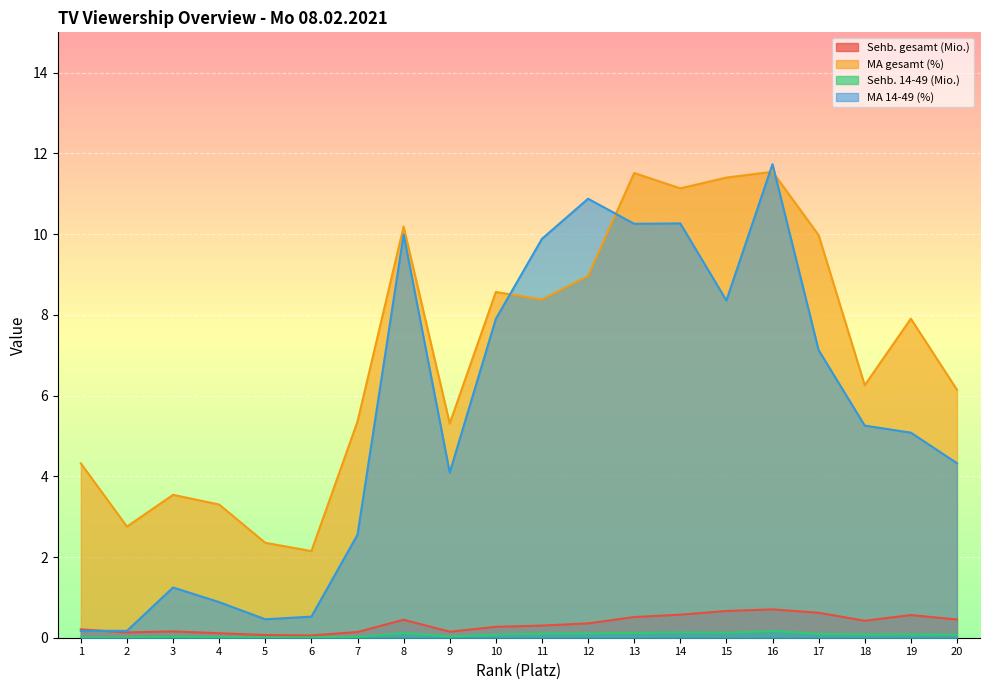

At which category is the sum across all series the highest?

16